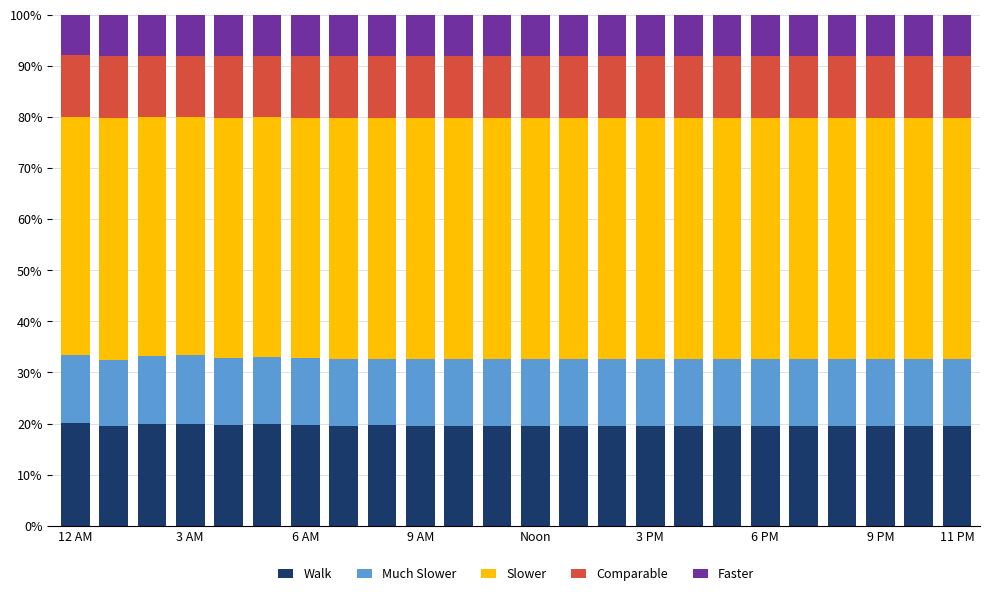

What is the lowest value of the Walk series?

19.4